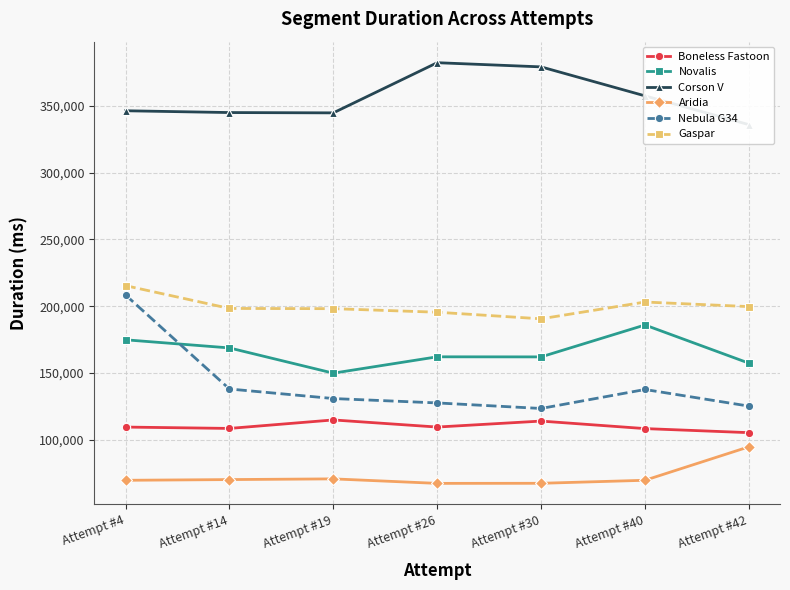

How many values in the Novalis series exceed 162139?

3